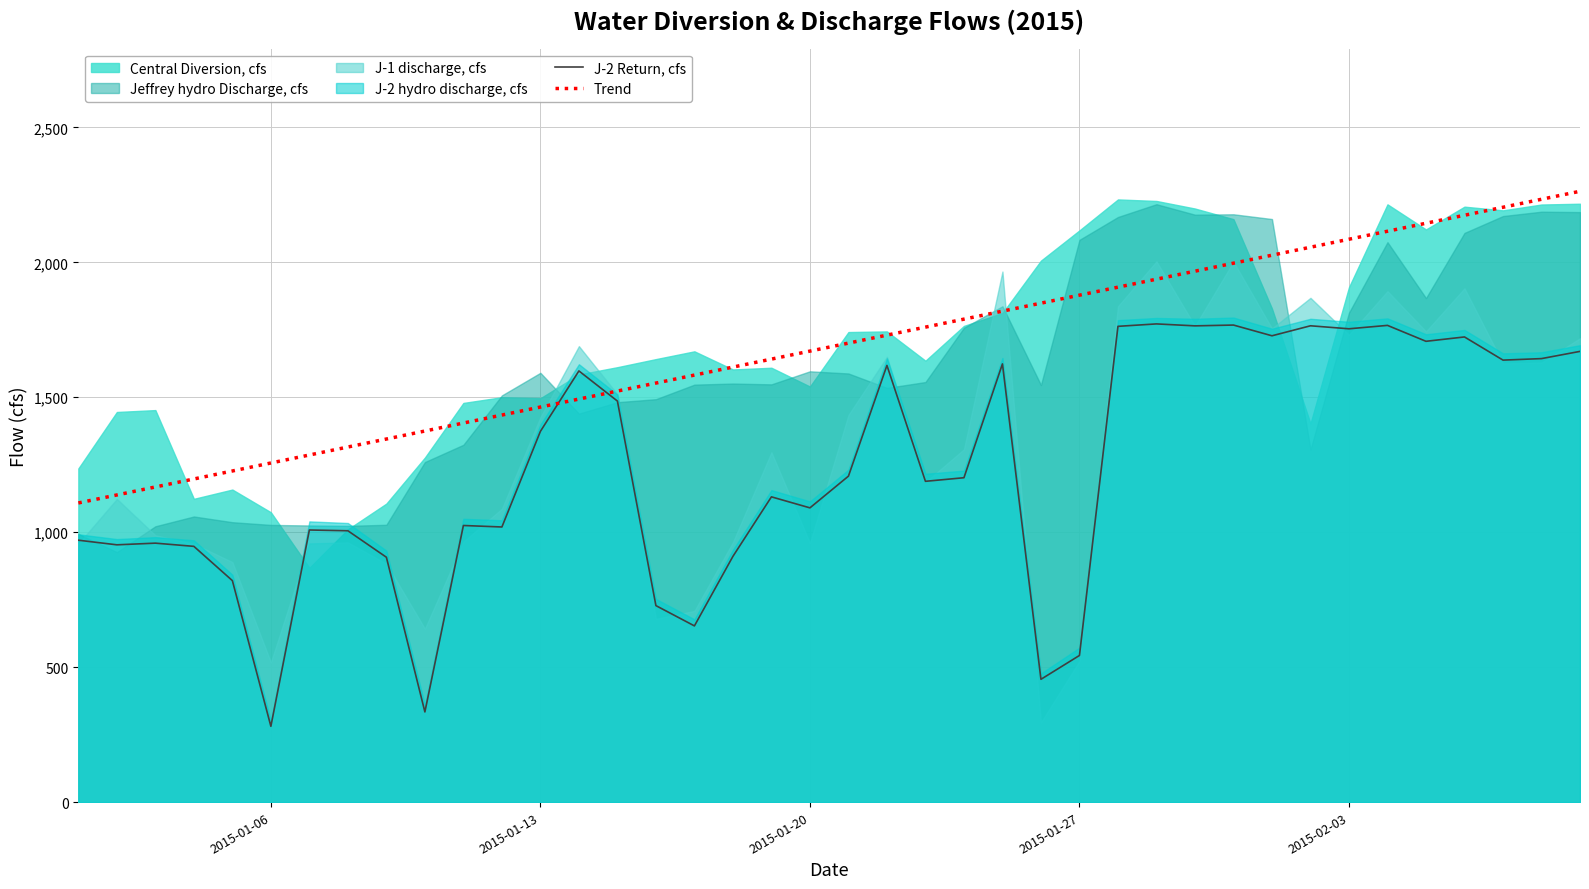

What is the highest value of the J-2 Return, cfs series?

1771.8